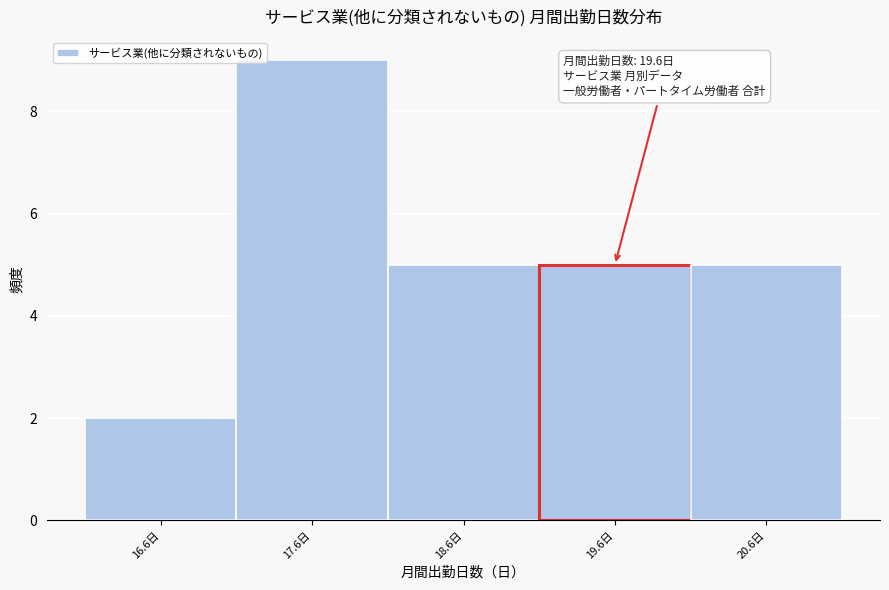

Over which range of the x-axis is the bar tallest?

17.1 to 18.1